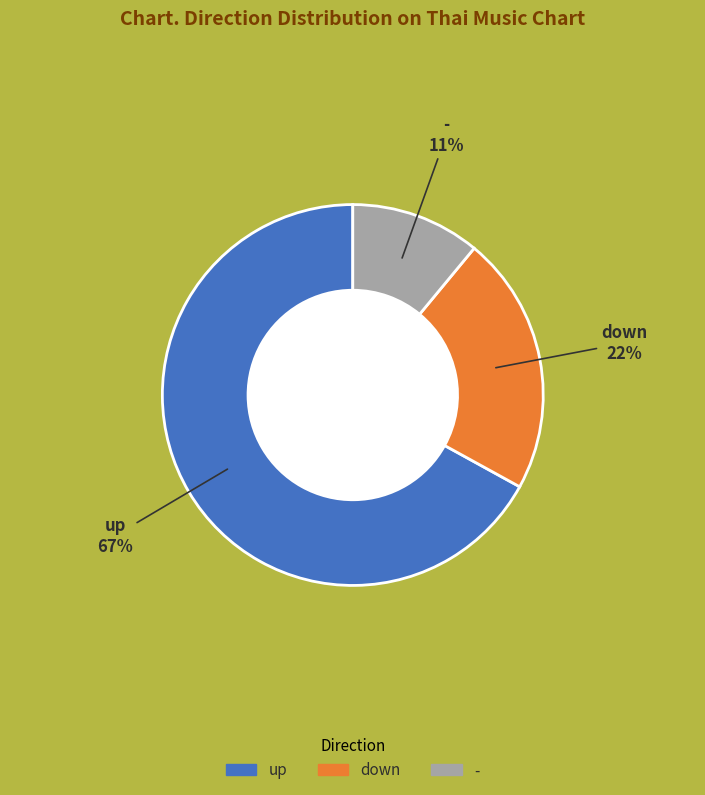

Between - and down, which is larger?

down